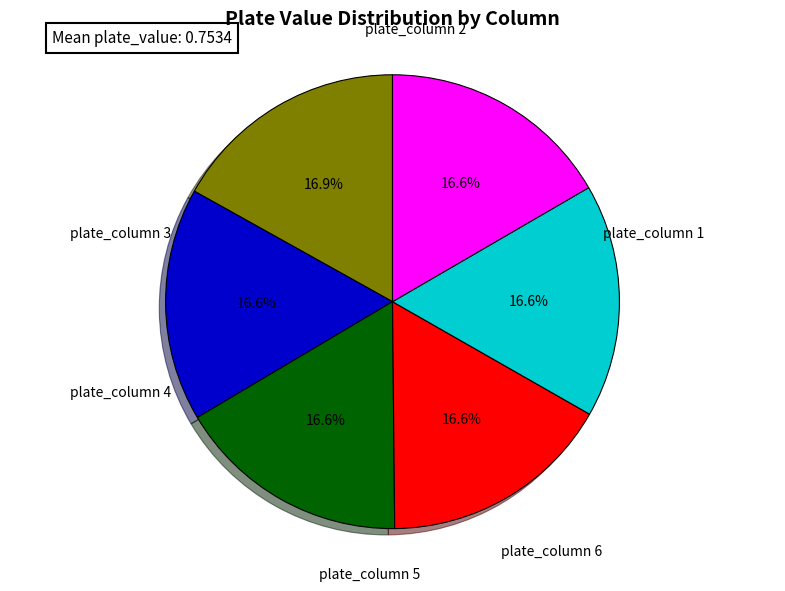

Does any single category account for the majority?

No